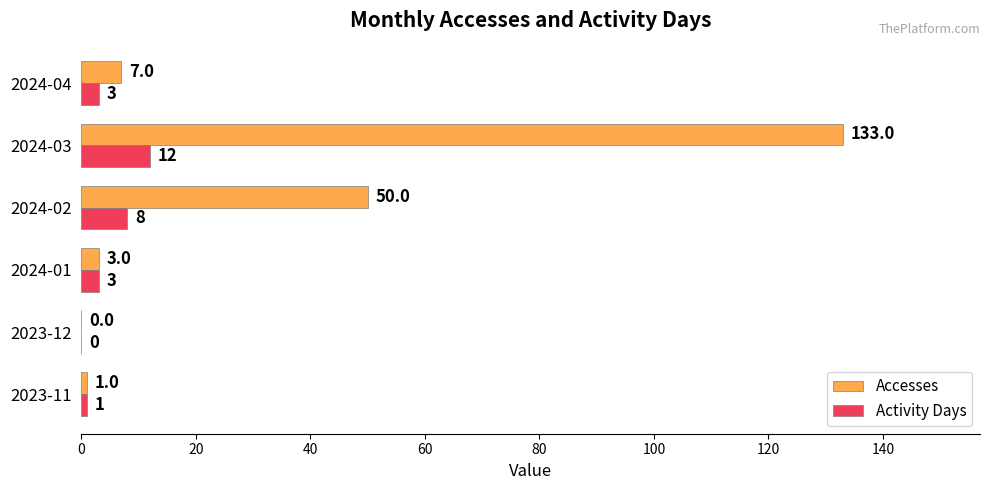

Where is Activity Days nearest to the value 6?

2024-02